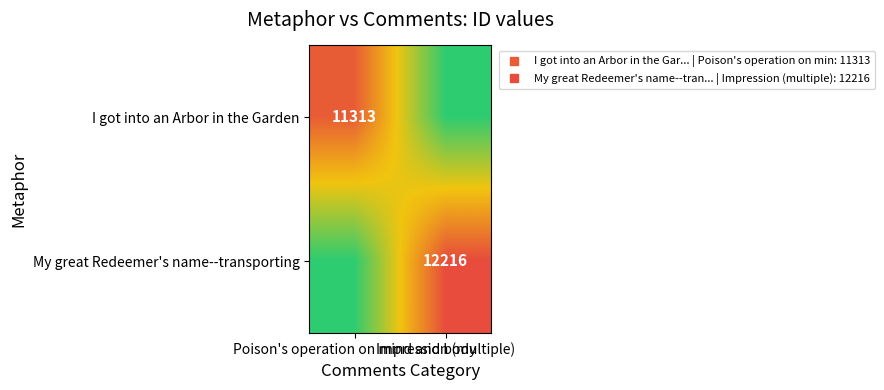

Is it true that My great Redeemer's name--transporting equals 12216 at Impression (multiple)?

True